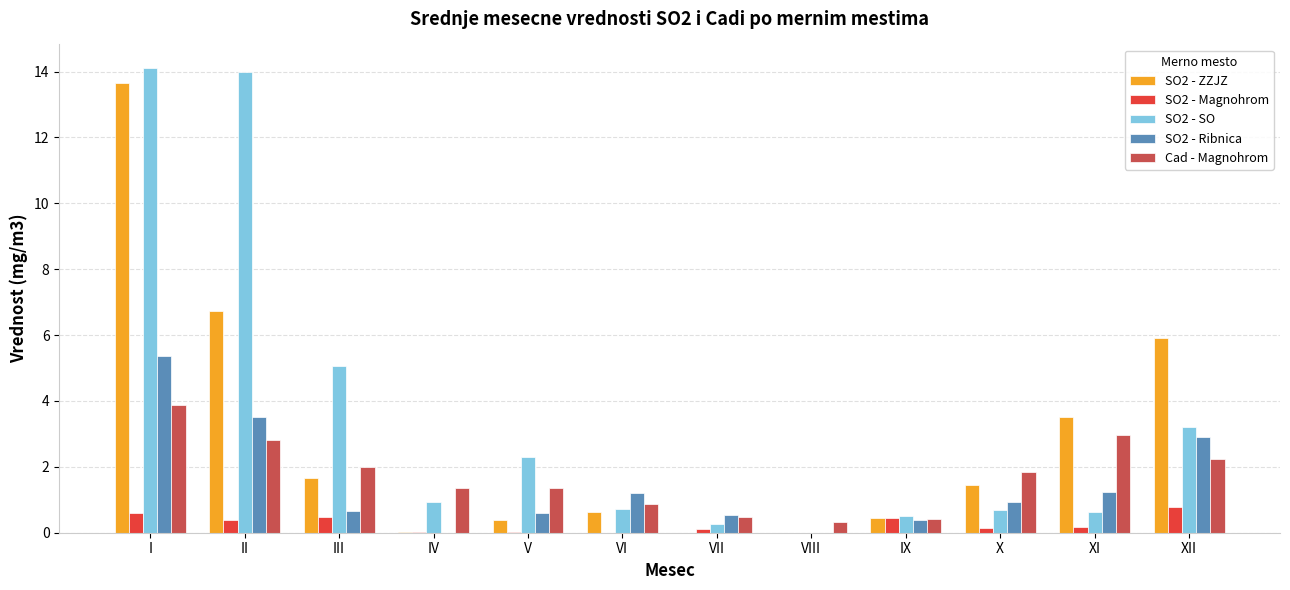

What is the sum of all SO2 - SO values?

42.4